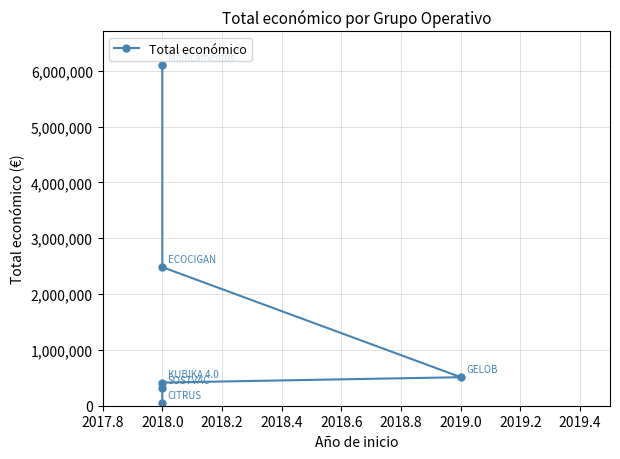

Between 2019.0 and 2018.0, which is larger?

2018.0